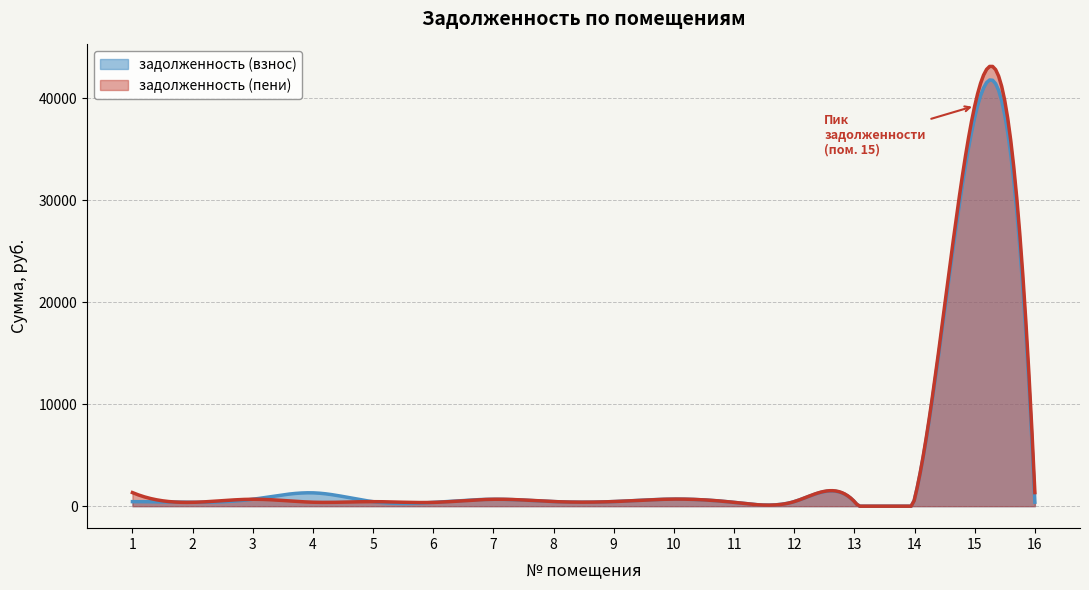

What is the maximum value shown in the chart?

43115.5